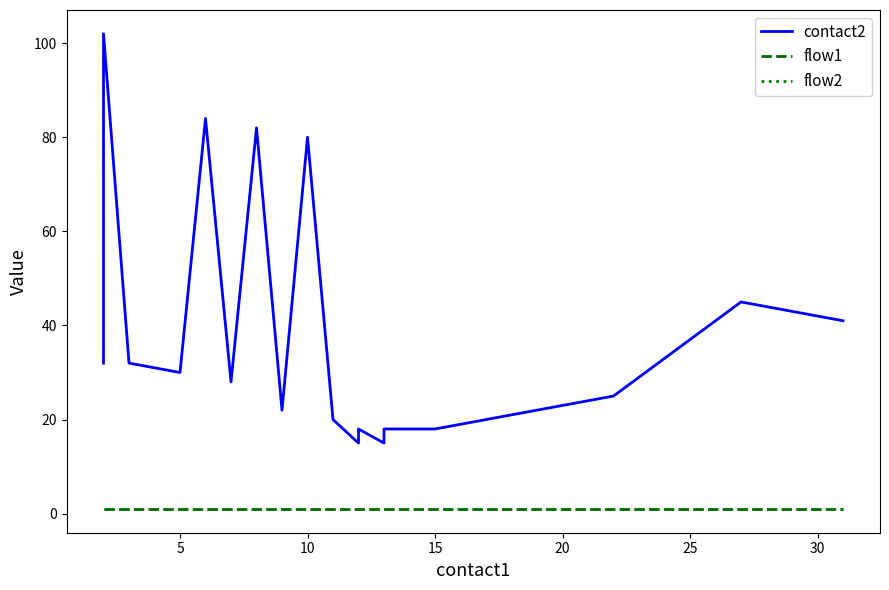

The value of contact2 at 25 is 50. True or false?

False